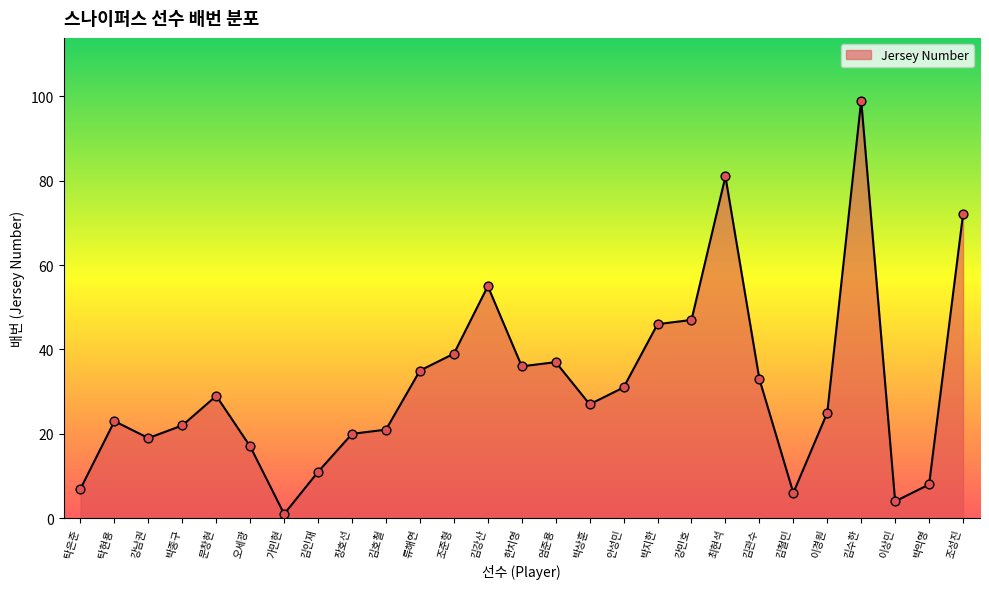

What is the change in value from 조준형 to 김수한?

+60